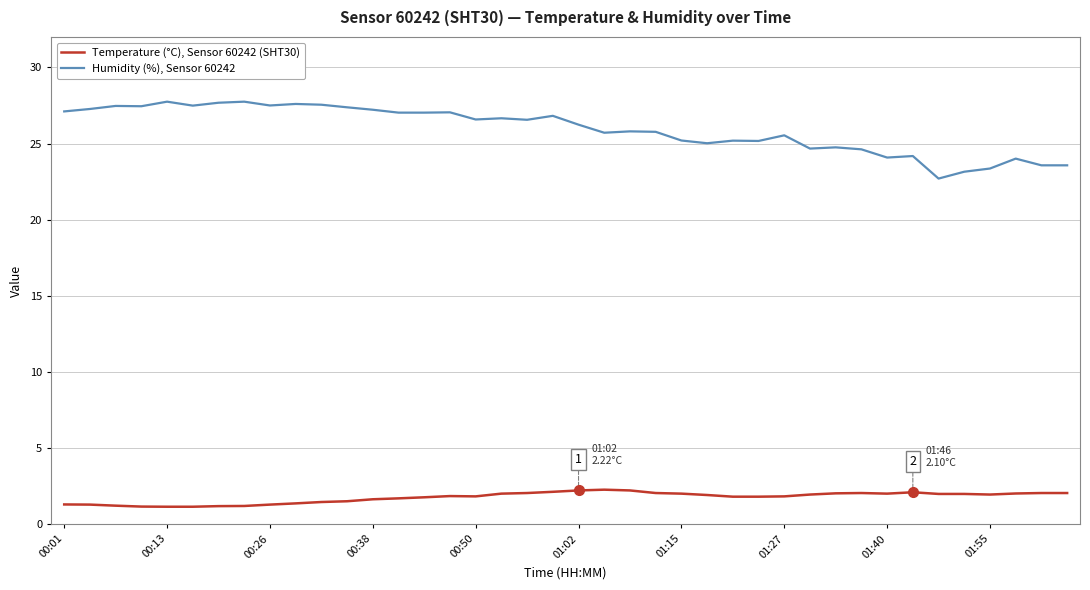

The value of Humidity (%), Sensor 60242 at 27 is 25.2. True or false?

True